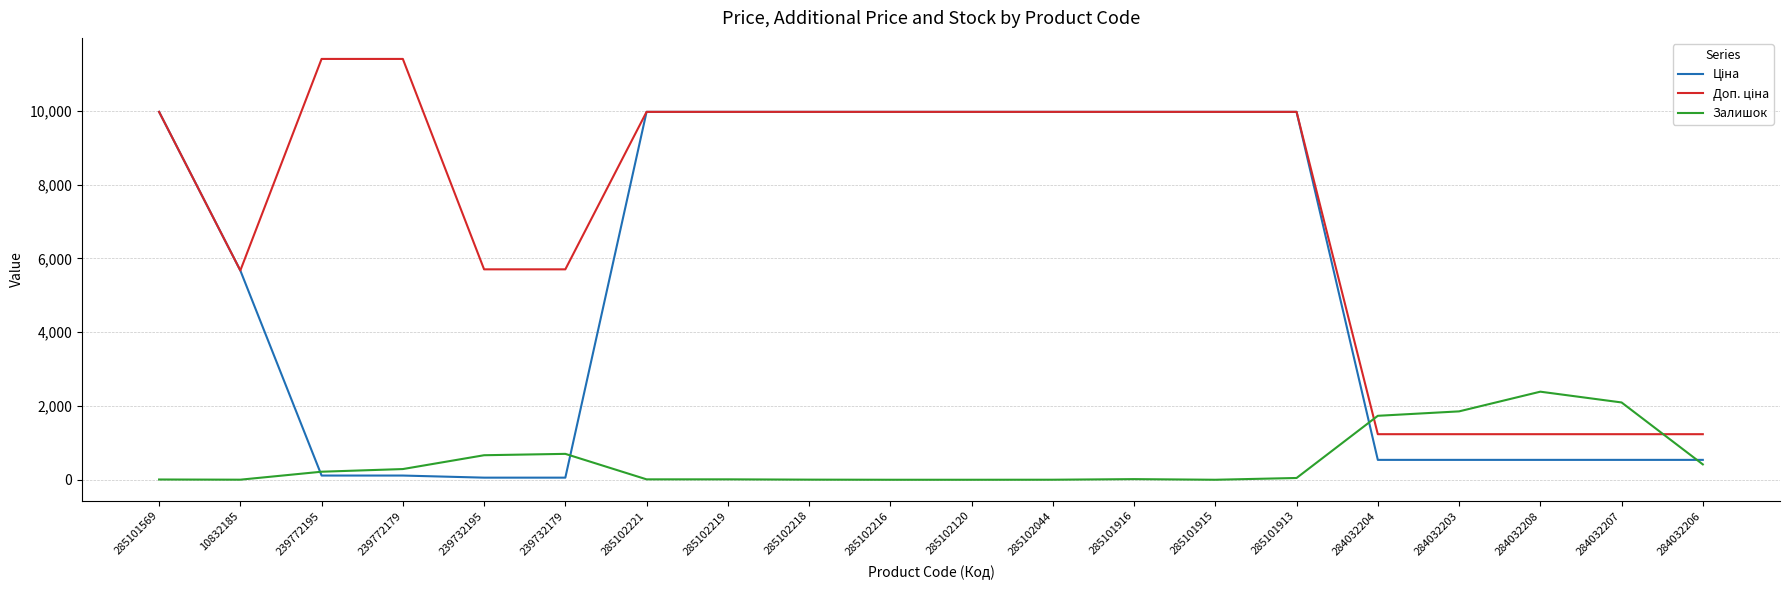

True or false: Залишок has a value of -983.6 at 285101915.

False